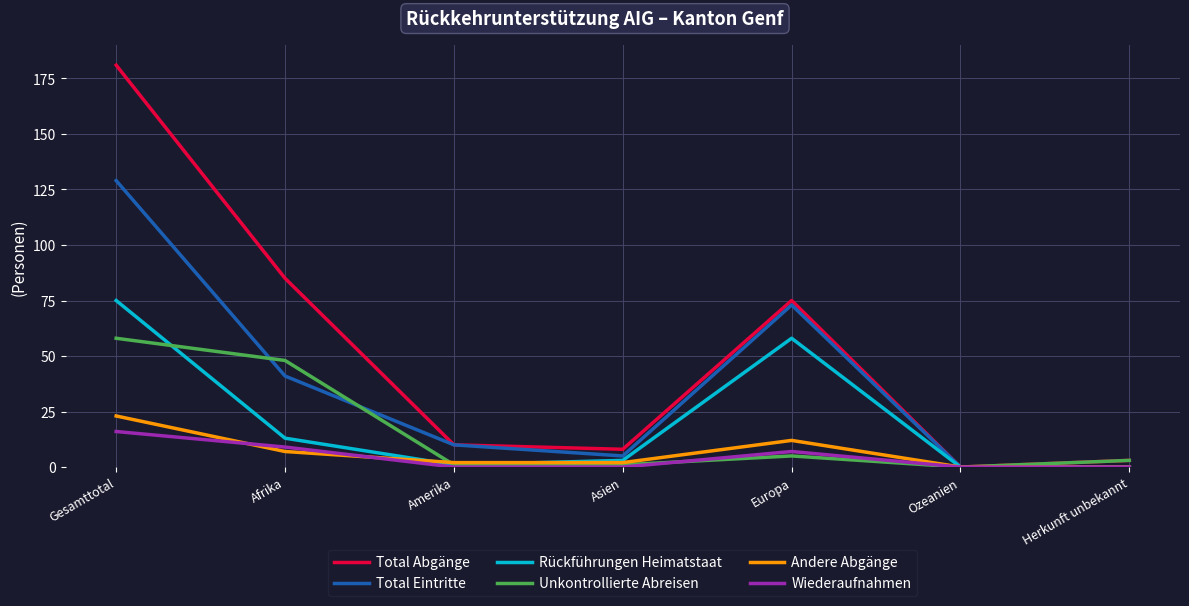

What is the difference between the Andere Abgänge values at Afrika and Amerika?

5